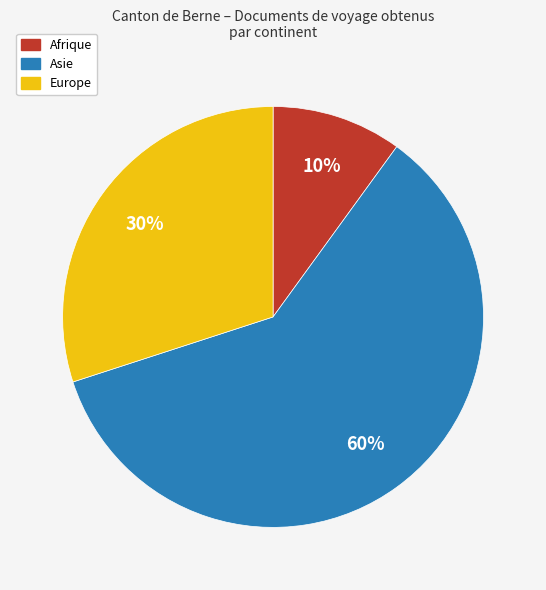

To the nearest percent, what is the average slice percentage?

33%